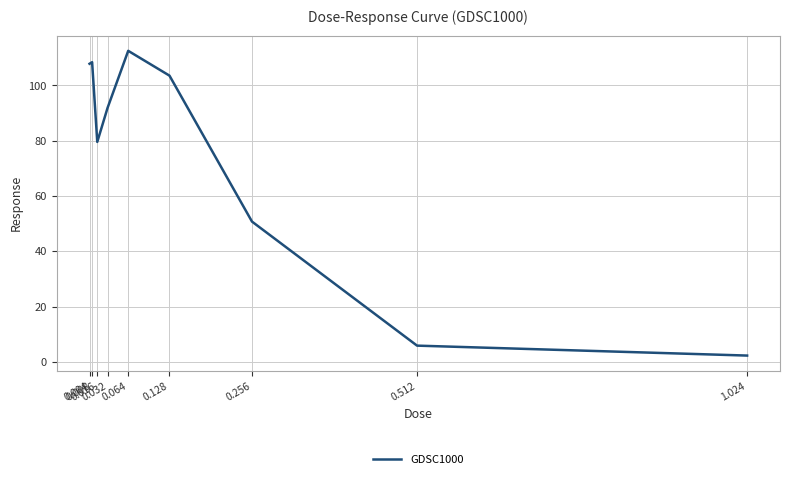

What is the difference between the maximum and minimum values?

110.3